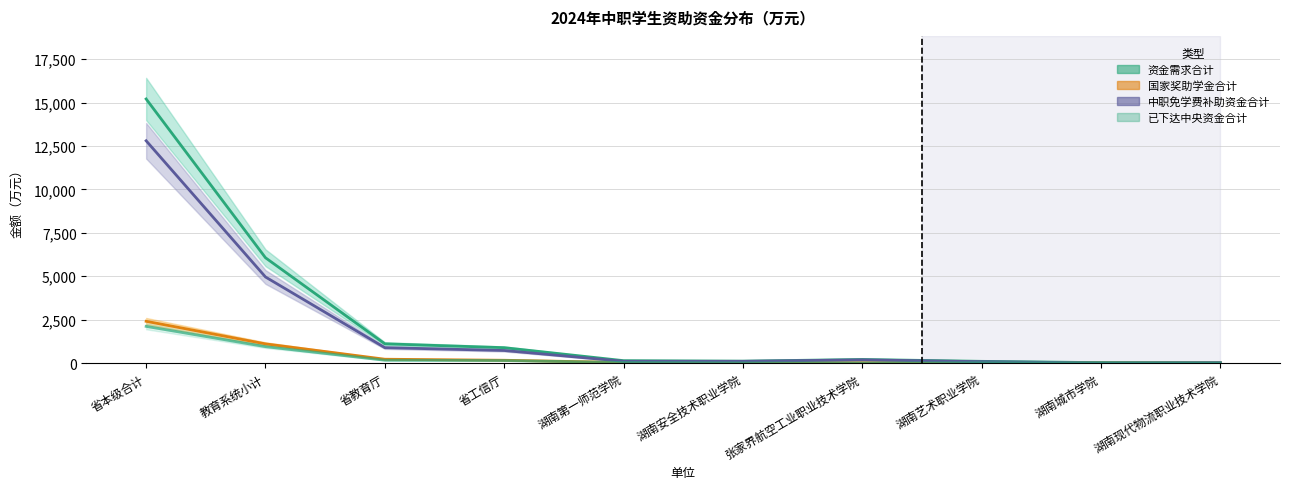

At which category does 资金需求合计 reach its first local valley?

湖南安全技术职业学院